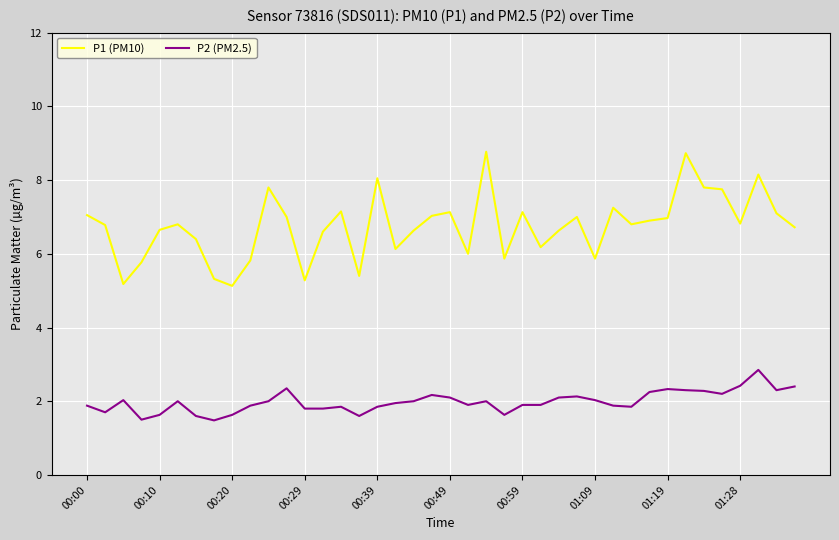

Which series has the largest range (max minus min)?

P1 (PM10)